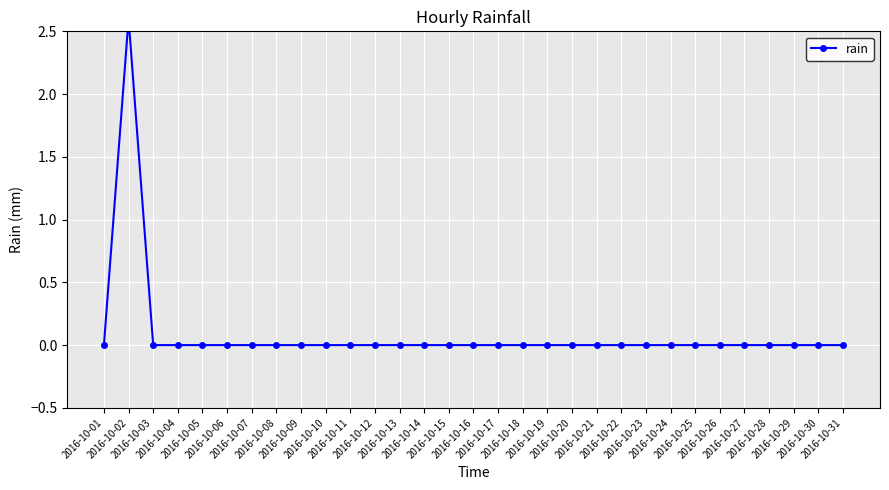

Which category has the lowest value across all series?

2016-10-01